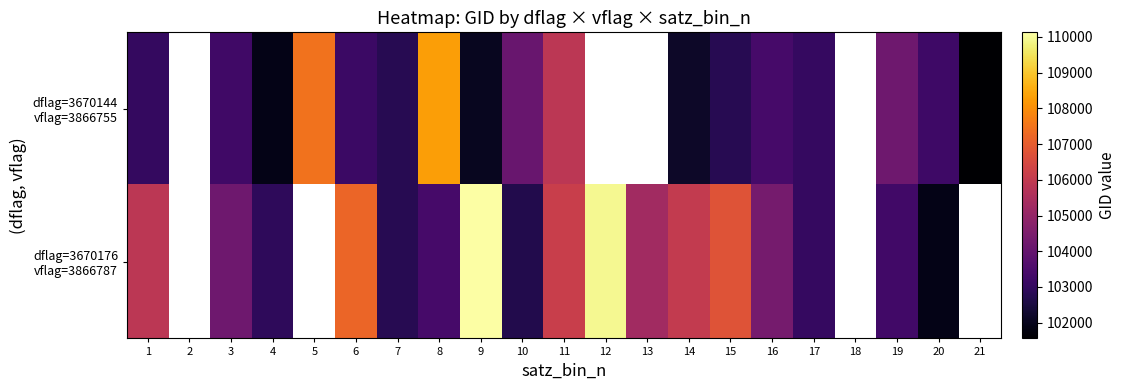

How many data points in dflag=3670144 vflag=3866755 are less than 103233?

9